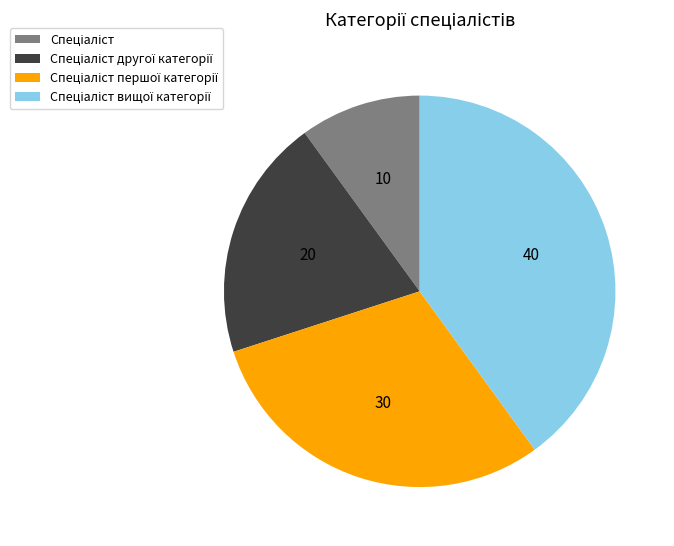

How many slices are in this pie chart?

4